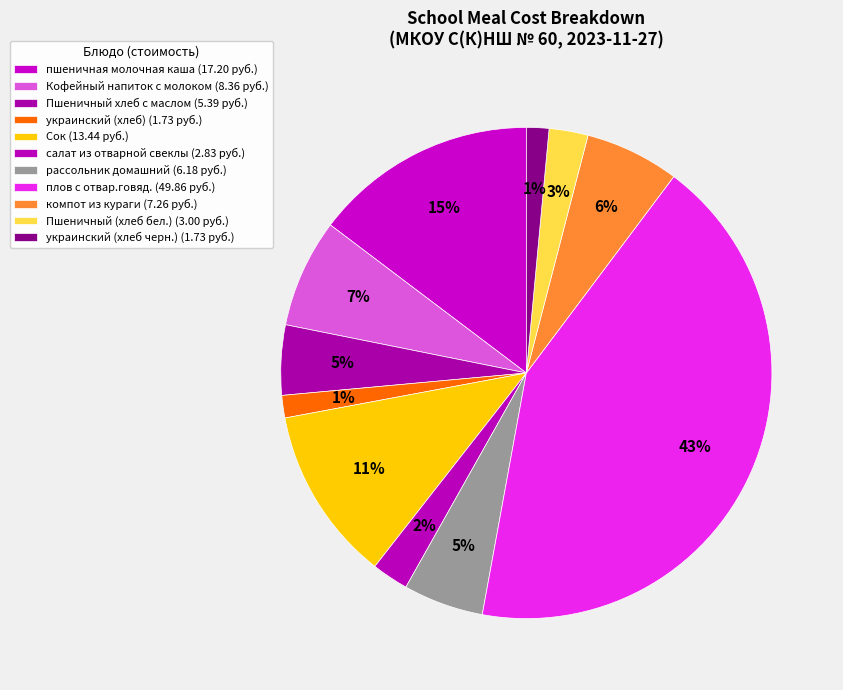

To the nearest percent, what is the difference between the Пшеничный хлеб с маслом and пшеничная молочная каша slice percentages?

10%